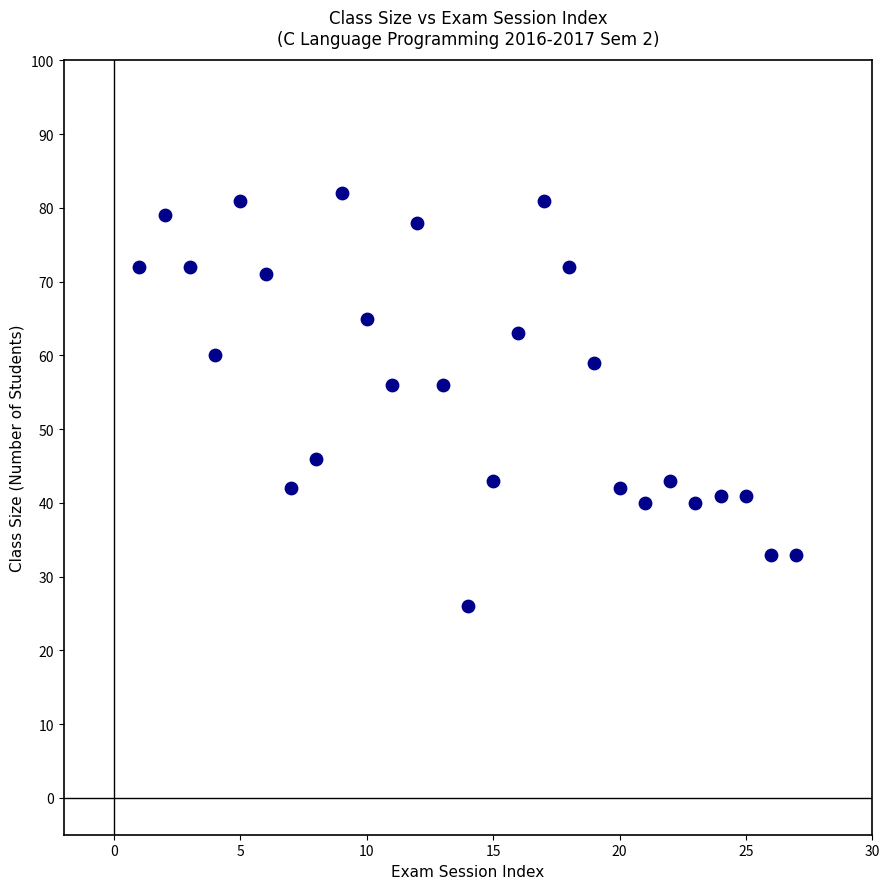

What is the range of Y values (max minus min)?

56